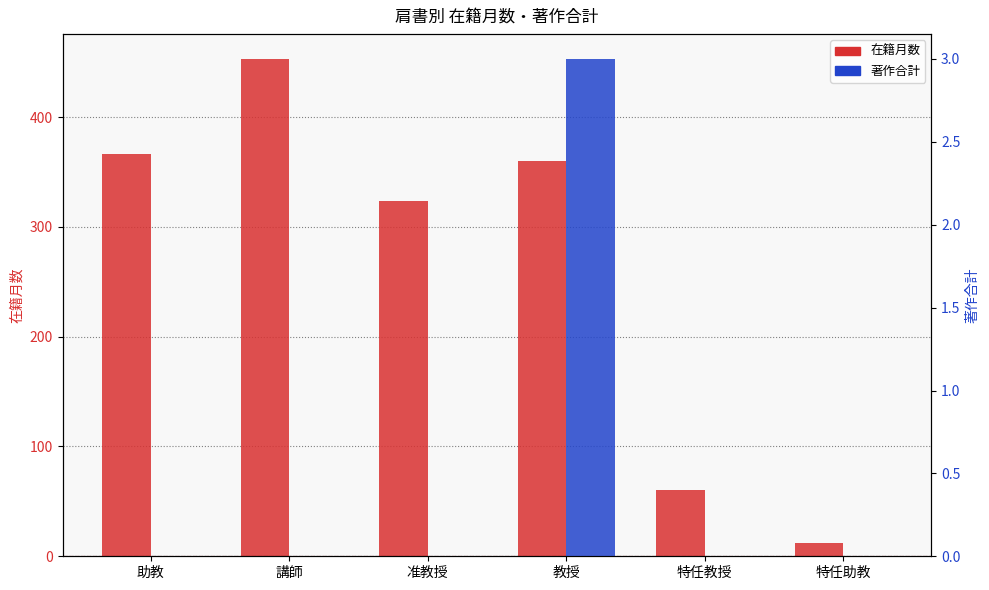

What is the label of the 5th bar from the left?

特任教授